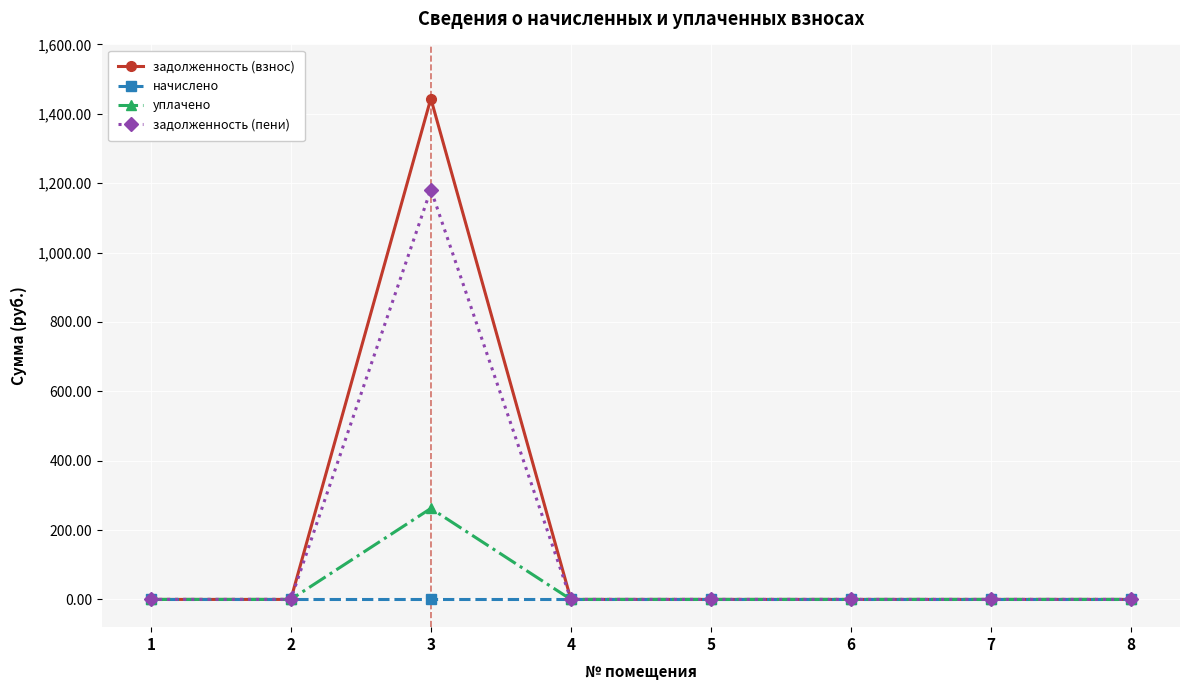

The value of начислено at 8 is 0.0. True or false?

True